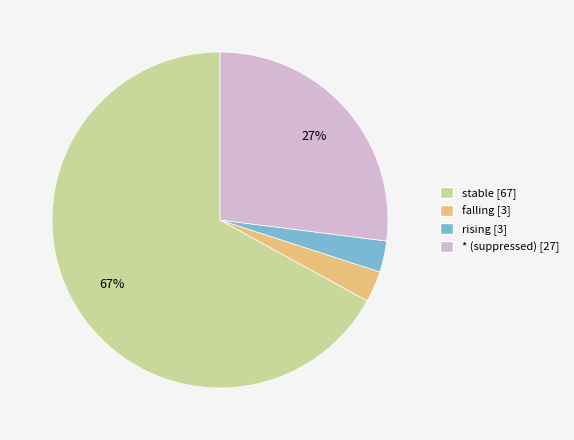

Which has a higher value, stable [67] or rising [3]?

stable [67]